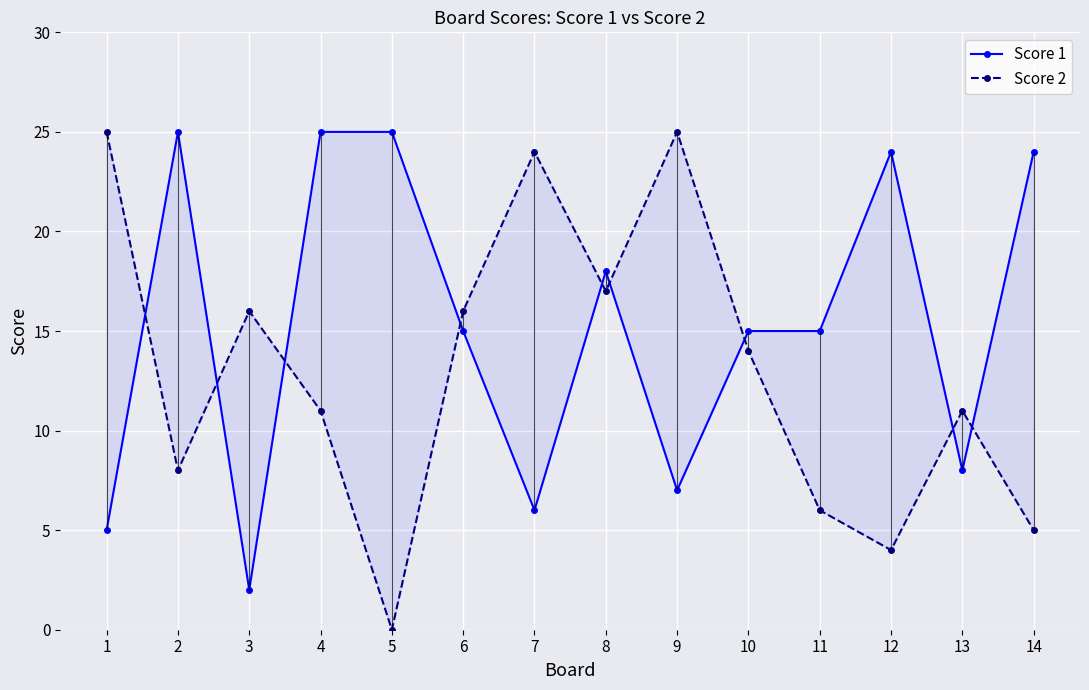

Between which two adjacent categories do Score 1 and Score 2 first intersect?

1 and 2